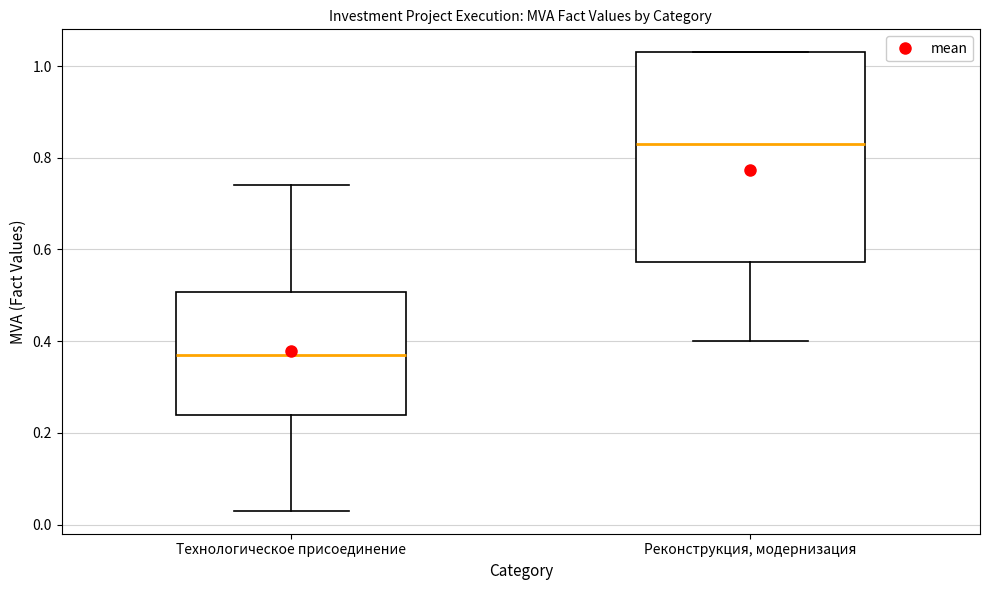

Comparing the boxes themselves (not the whiskers), which one is the tallest?

Реконструкция, модернизация